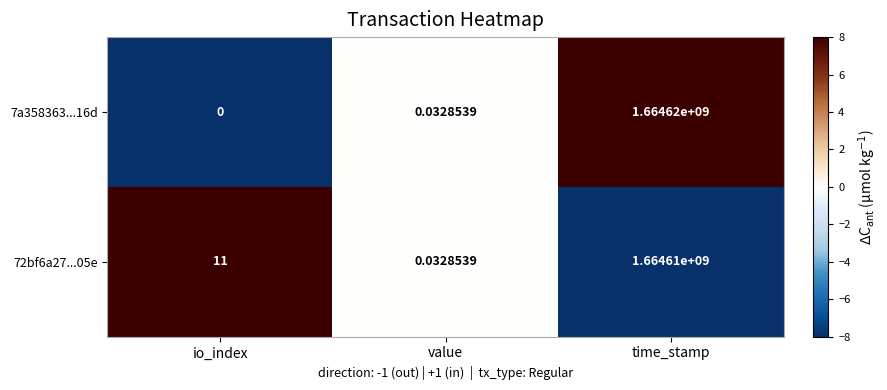

Where is 72bf6a27...05e nearest to the value 832305000?

io_index